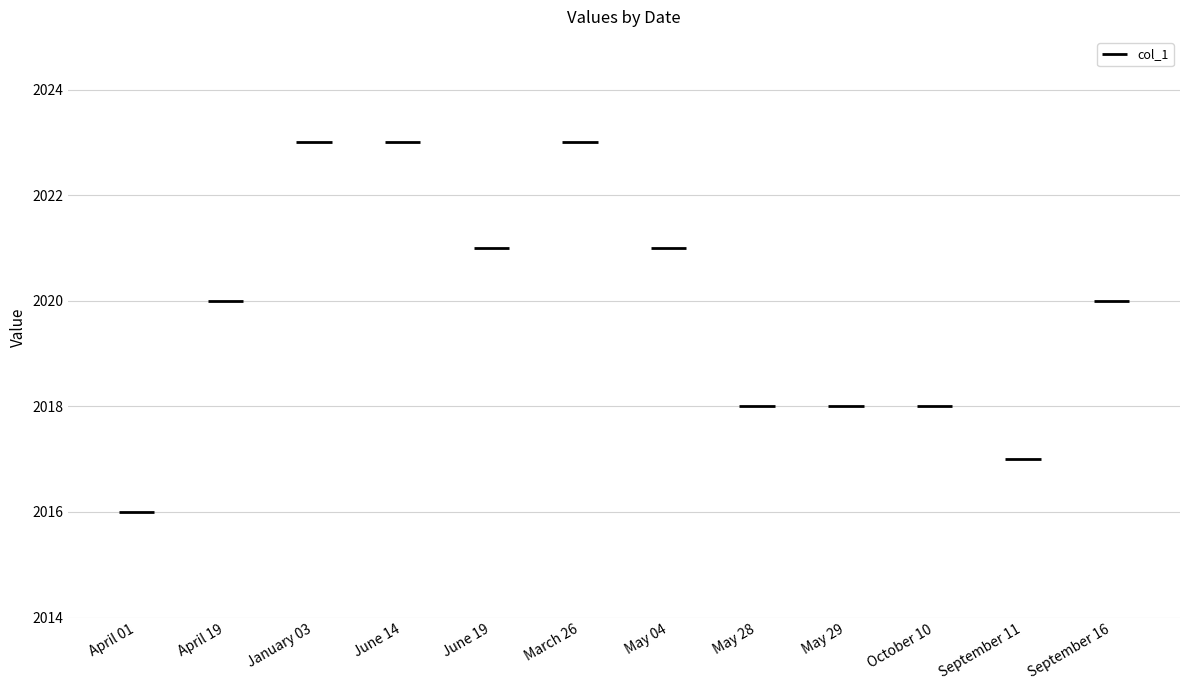

What is the label of the 11th bar from the left?

September 11